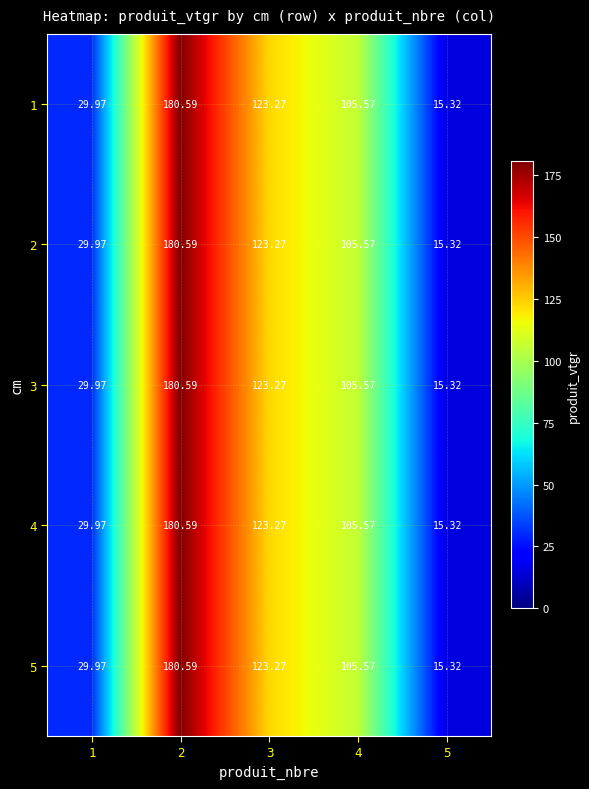

Is the value of 2 at 5 greater than the value of 1 at 3?

No